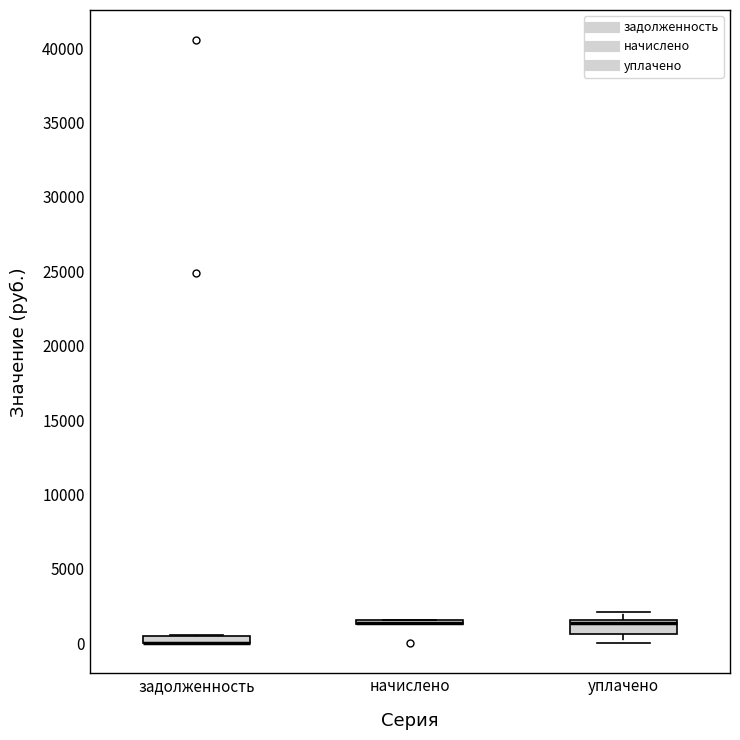

Where is the upper edge of the box for уплачено on the y-axis? The values are not printed on the chart, so give them approximately, as read against the axis.

1500